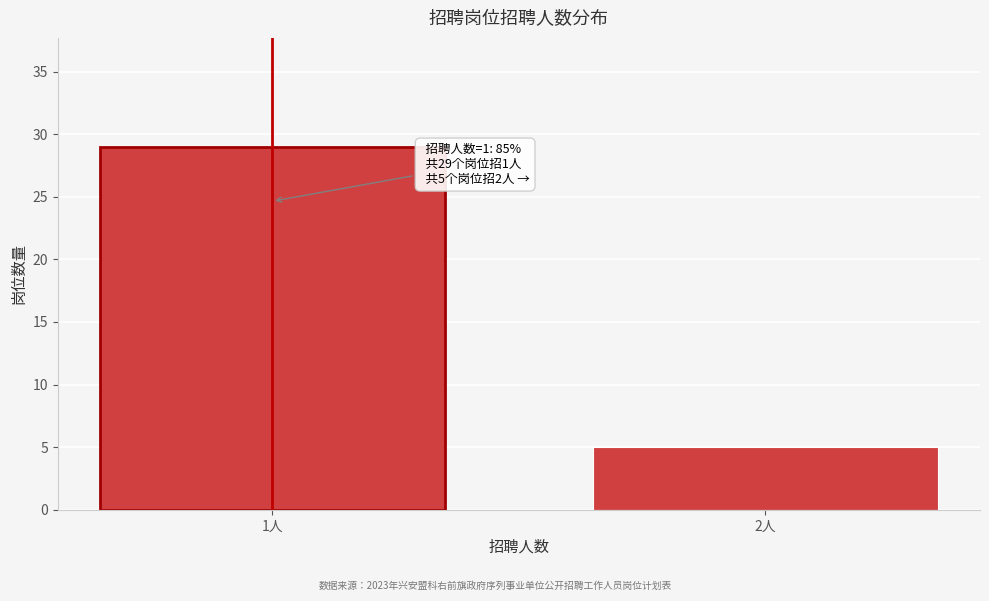

Reading left to right, list all the values displayed in this chart.

29	5